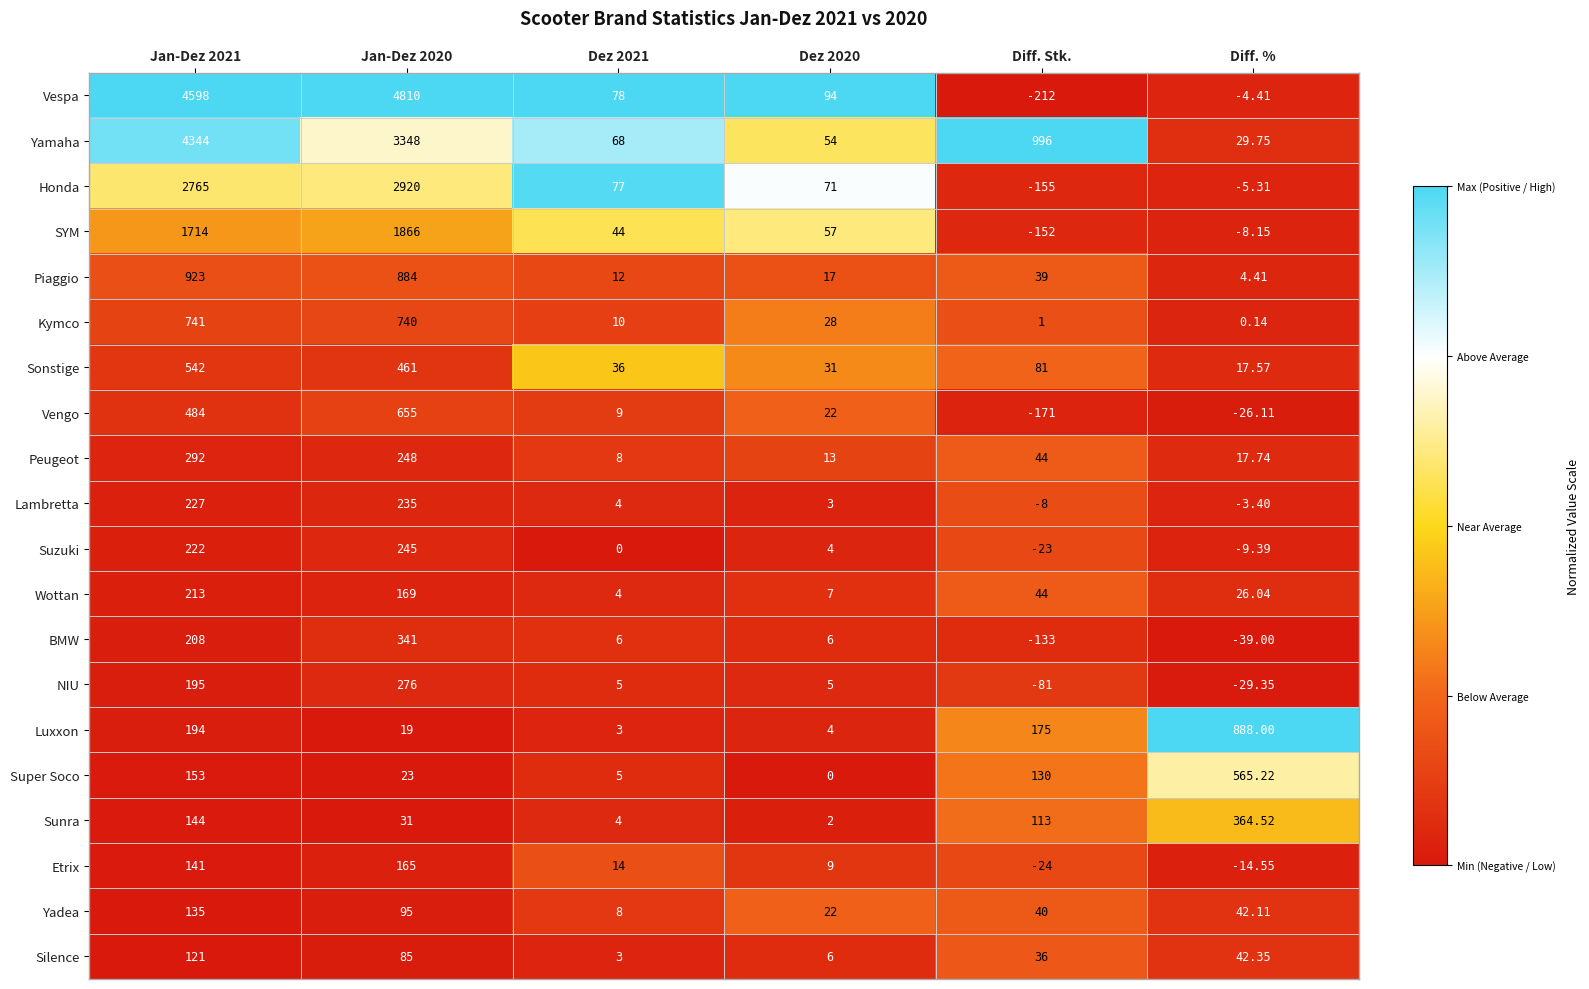

Rank the series by their maximum value, from lowest to highest.

Silence, Yadea, Etrix, Wottan, Lambretta, Suzuki, NIU, Peugeot, BMW, Sunra, Sonstige, Super Soco, Vengo, Kymco, Luxxon, Piaggio, SYM, Honda, Yamaha, Vespa